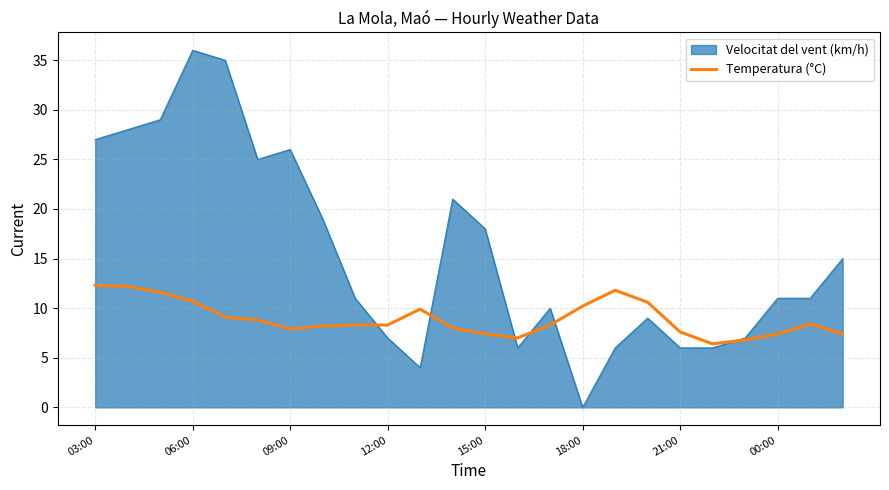

List the series in order of their peak value, lowest first.

Temperatura (°C), Velocitat del vent (km/h)